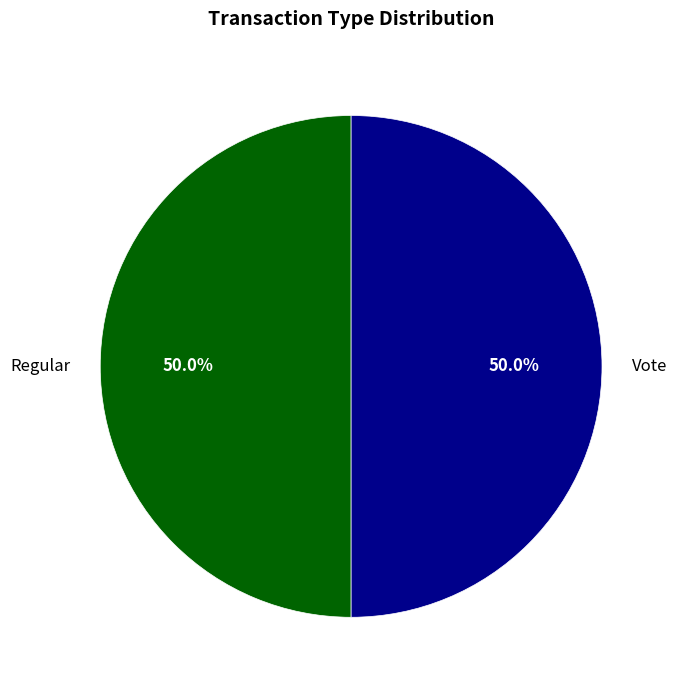

Is it true that Vote is 44% of the pie?

False